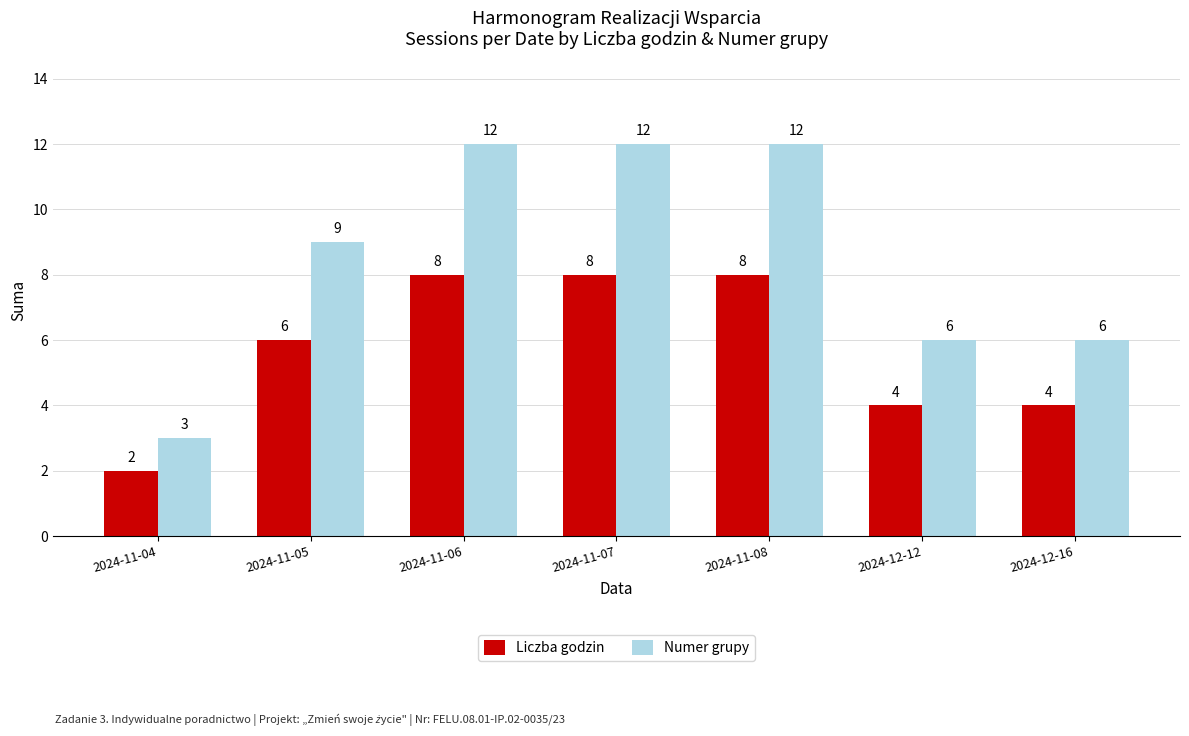

Read the Numer grupy value at 2024-12-12.

6